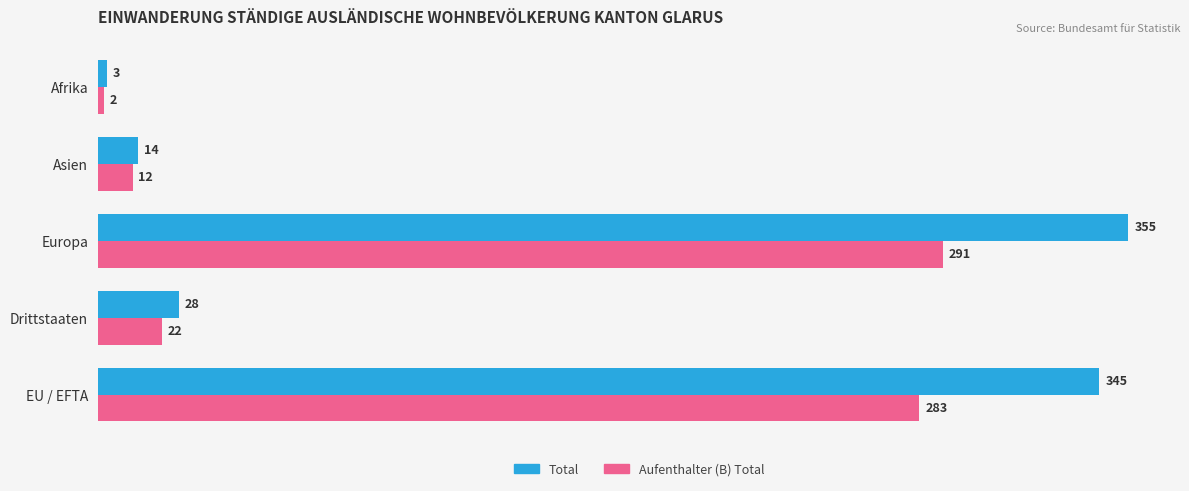

Which series has the largest range (max minus min)?

Total